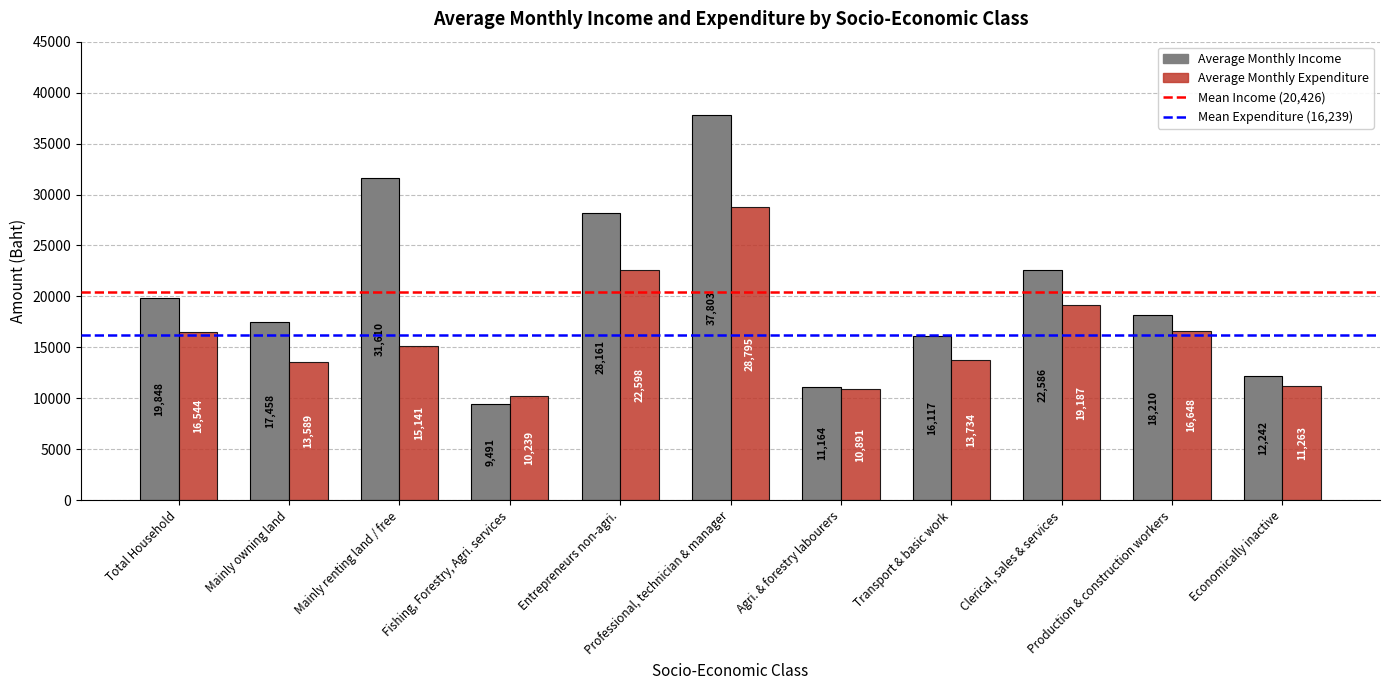

List the labels in order of Average Monthly Expenditure value, smallest first.

Fishing, Forestry, Agri. services, Agri. & forestry labourers, Economically inactive, Mainly owning land, Transport & basic work, Mainly renting land / free, Total Household, Production & construction workers, Clerical, sales & services, Entrepreneurs non-agri., Professional, technician & manager